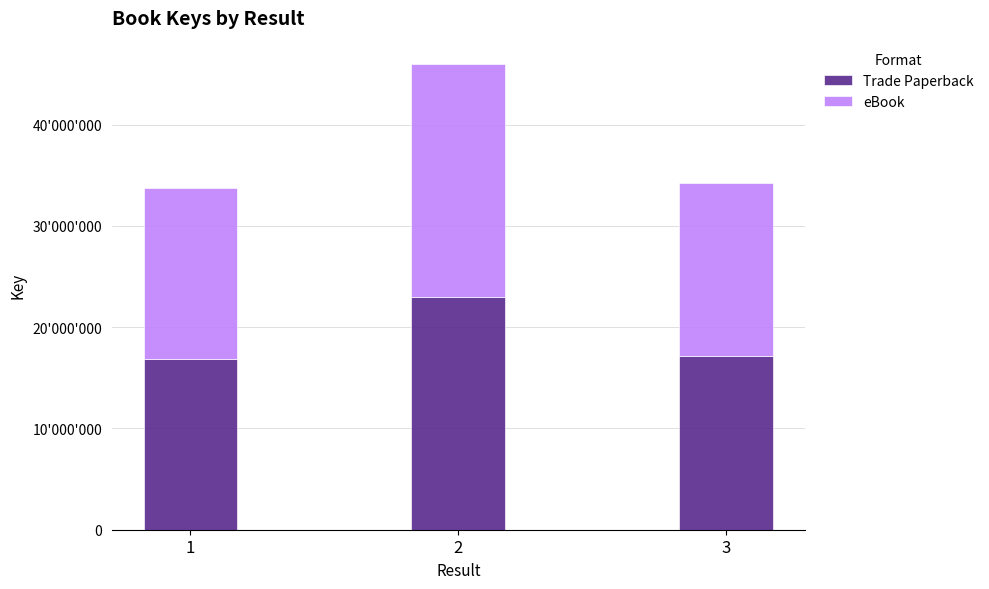

Is it true that Trade Paperback equals 29919464 at 1?

False